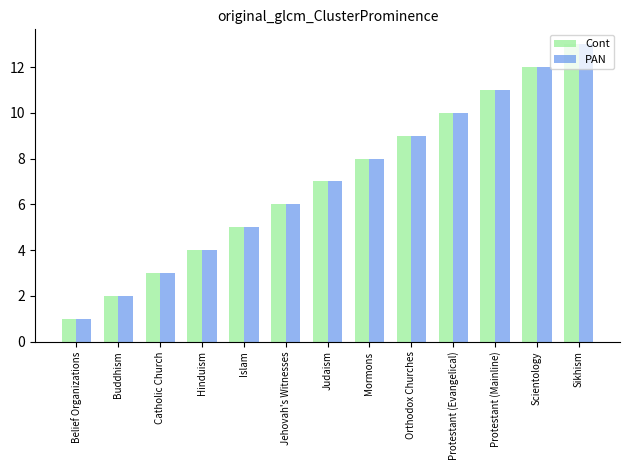

Reading right to left, list all the values displayed in this chart.

Cont: 13	12	11	10	9	8	7	6	5	4	3	2	1
PAN: 13	12	11	10	9	8	7	6	5	4	3	2	1